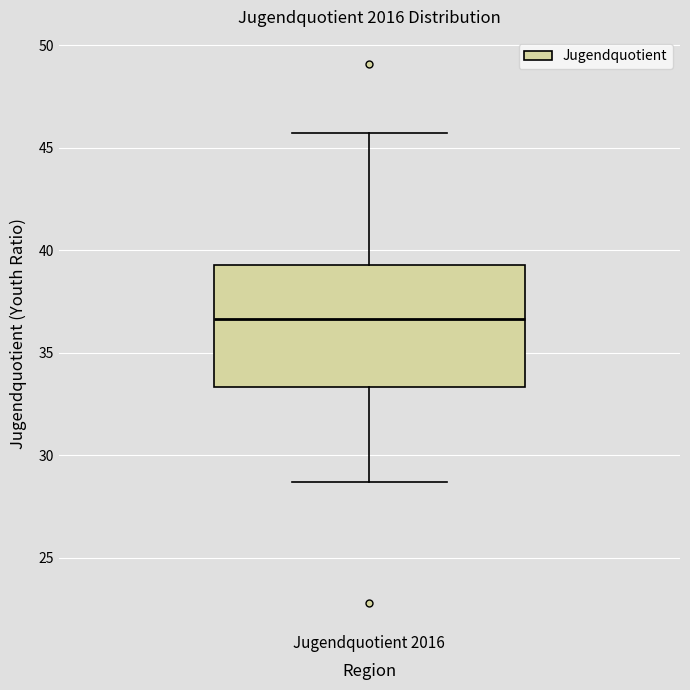

Read this box plot against the y-axis: the position of the median line, the range covered by the box, and the ends of both whiskers. The values are not printed on the chart, so give them approximately, as read against the axis.

median 36.5, box 33.5 to 39.5, whiskers 28.5 to 45.5